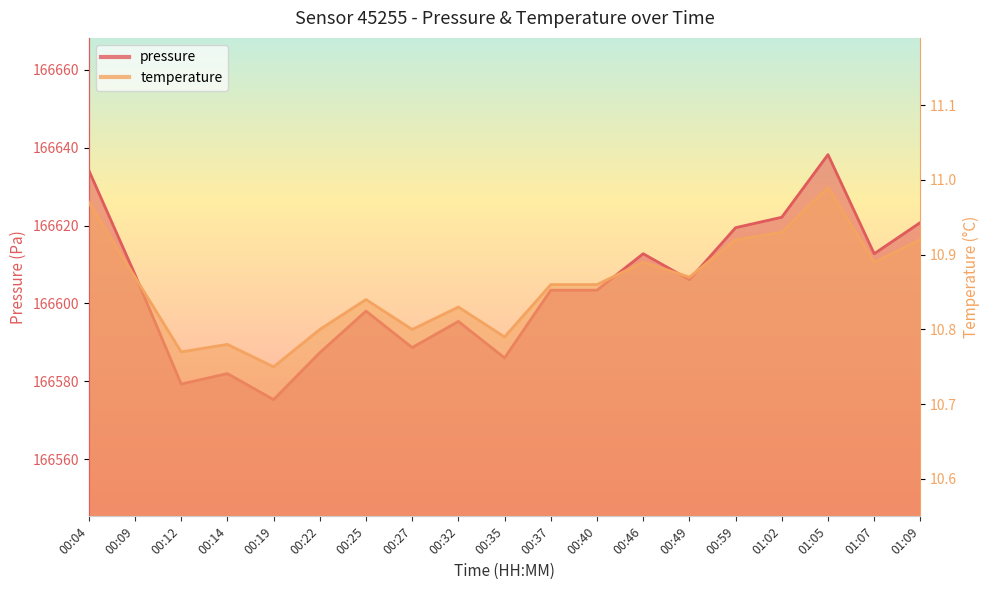

What is the value of the pressure point at the 15th from the left?

166619.5